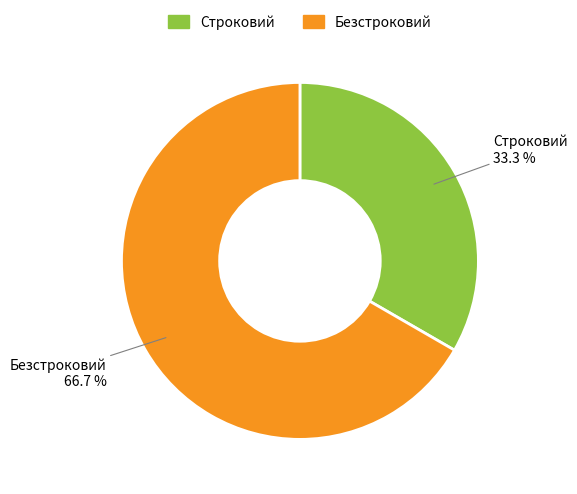

To the nearest percent, what percentage of the pie is Безстроковий?

67%